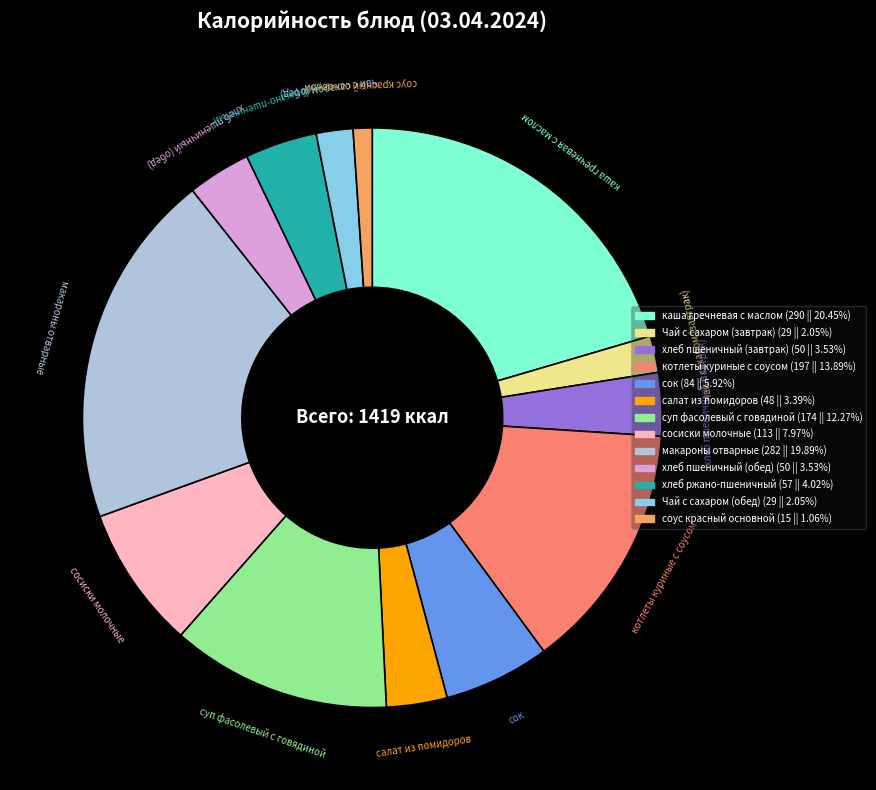

The макароны отварные slice represents 20% of the pie. True or false?

True